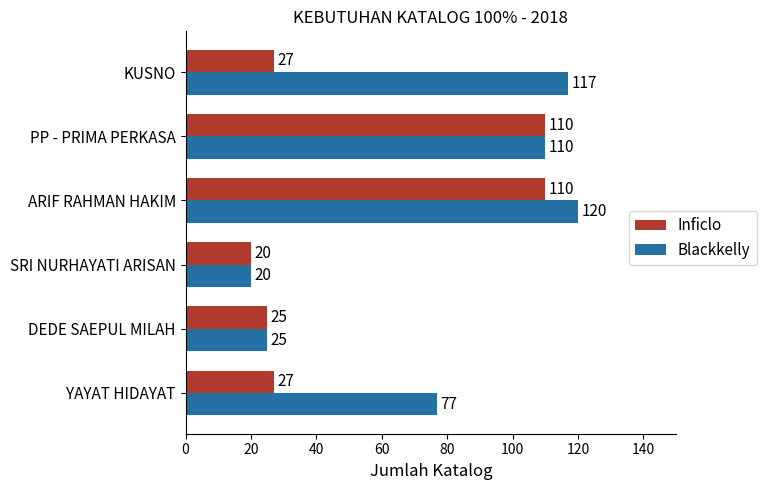

True or false: Inficlo has a value of 27 at KUSNO.

True